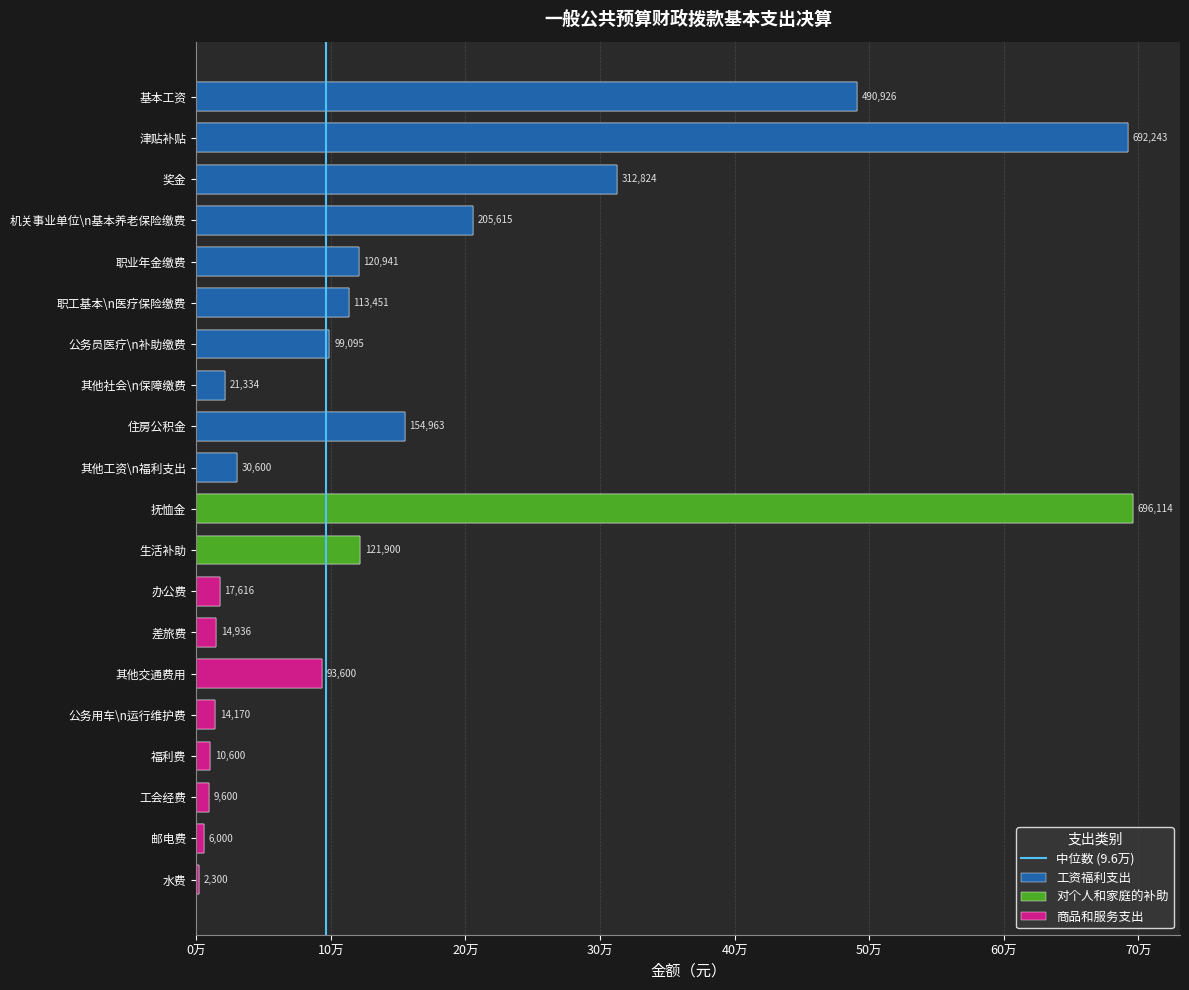

The value at 0万 is 0. True or false?

True